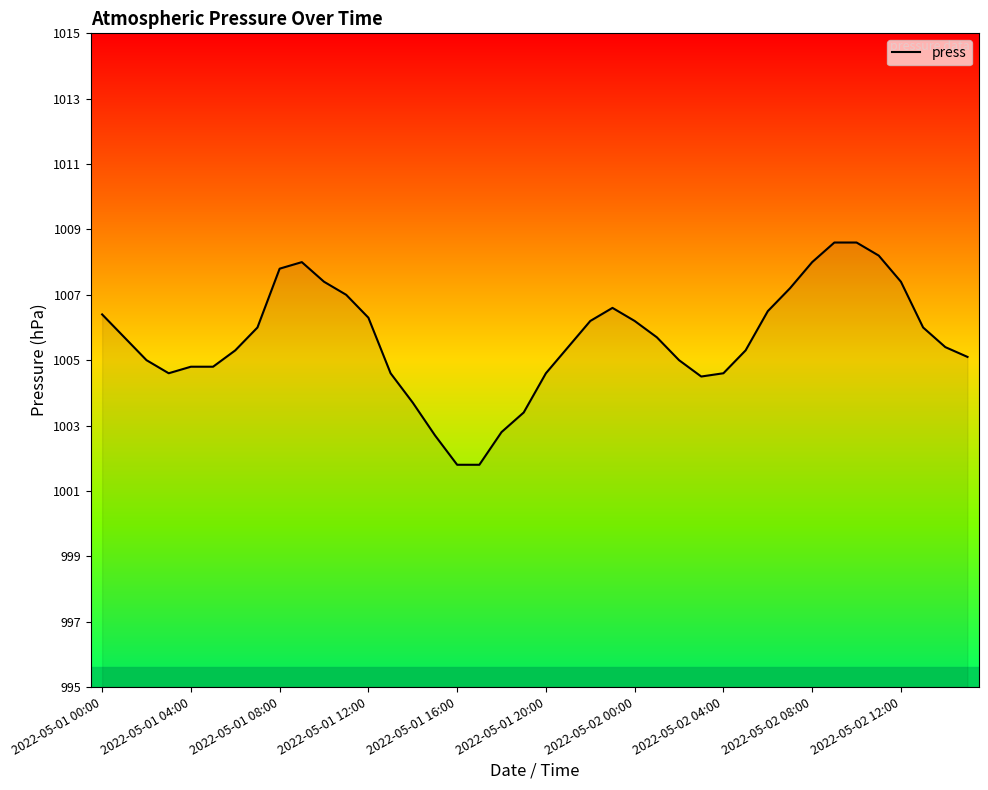

What is the maximum value shown in the chart?

1008.6